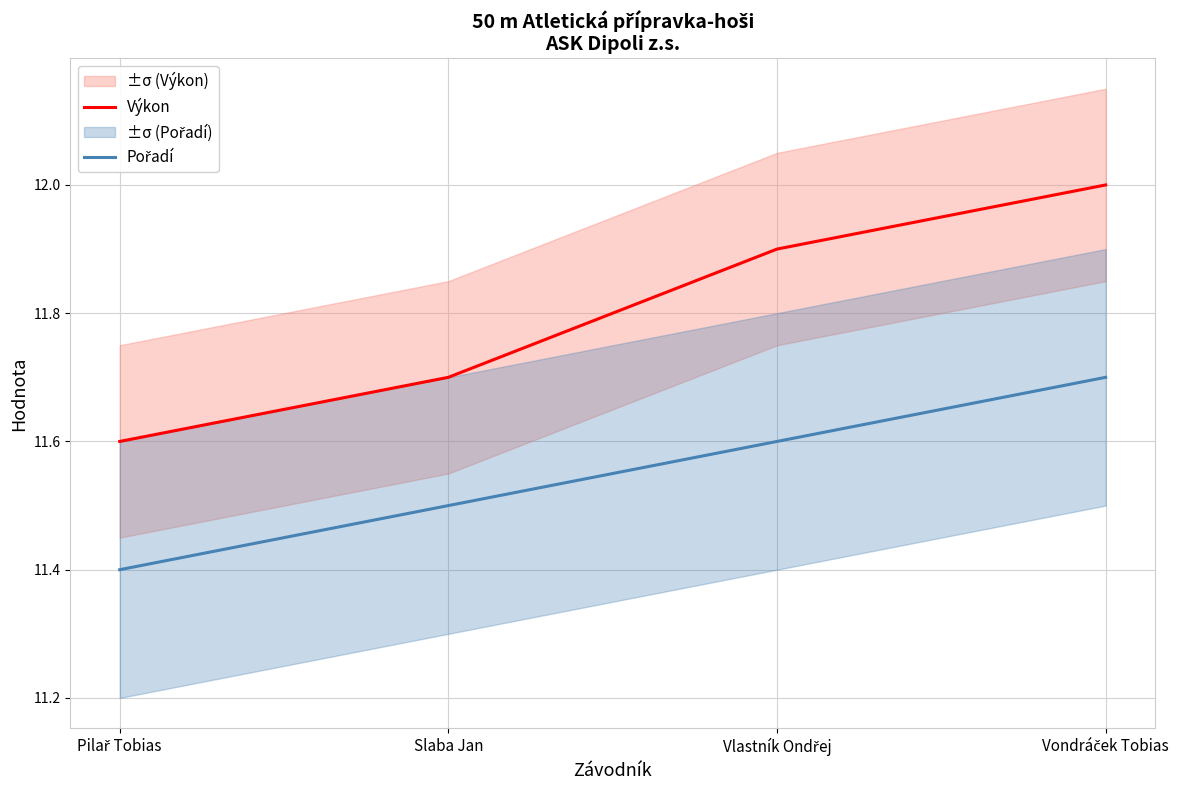

True or false: Pořadí and Výkon cross at least once.

False